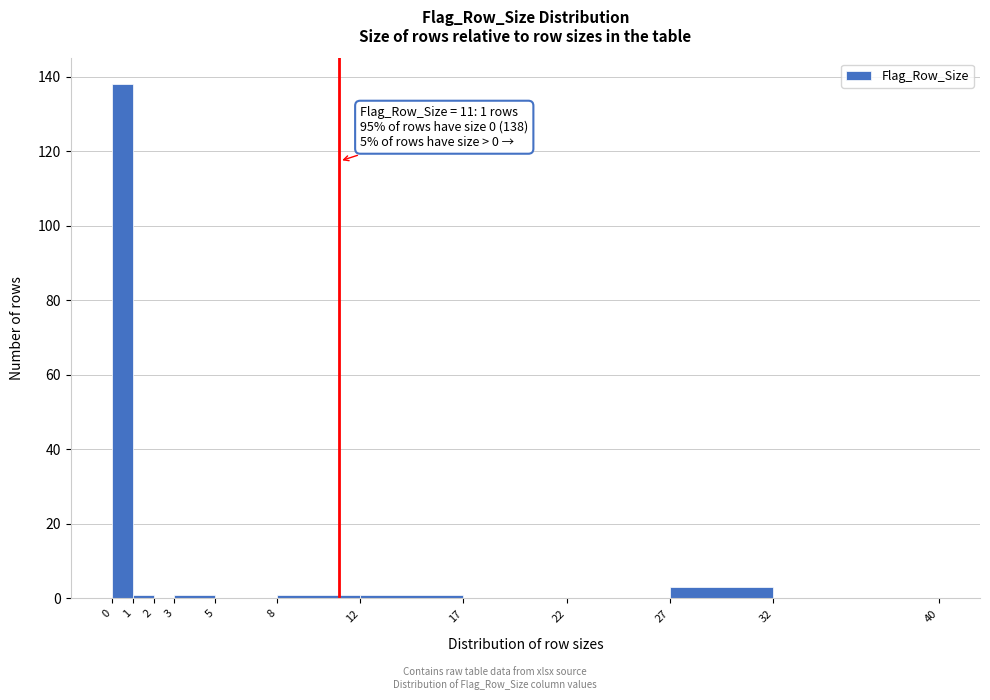

Which range on the x-axis has the tallest bar?

0 to 1